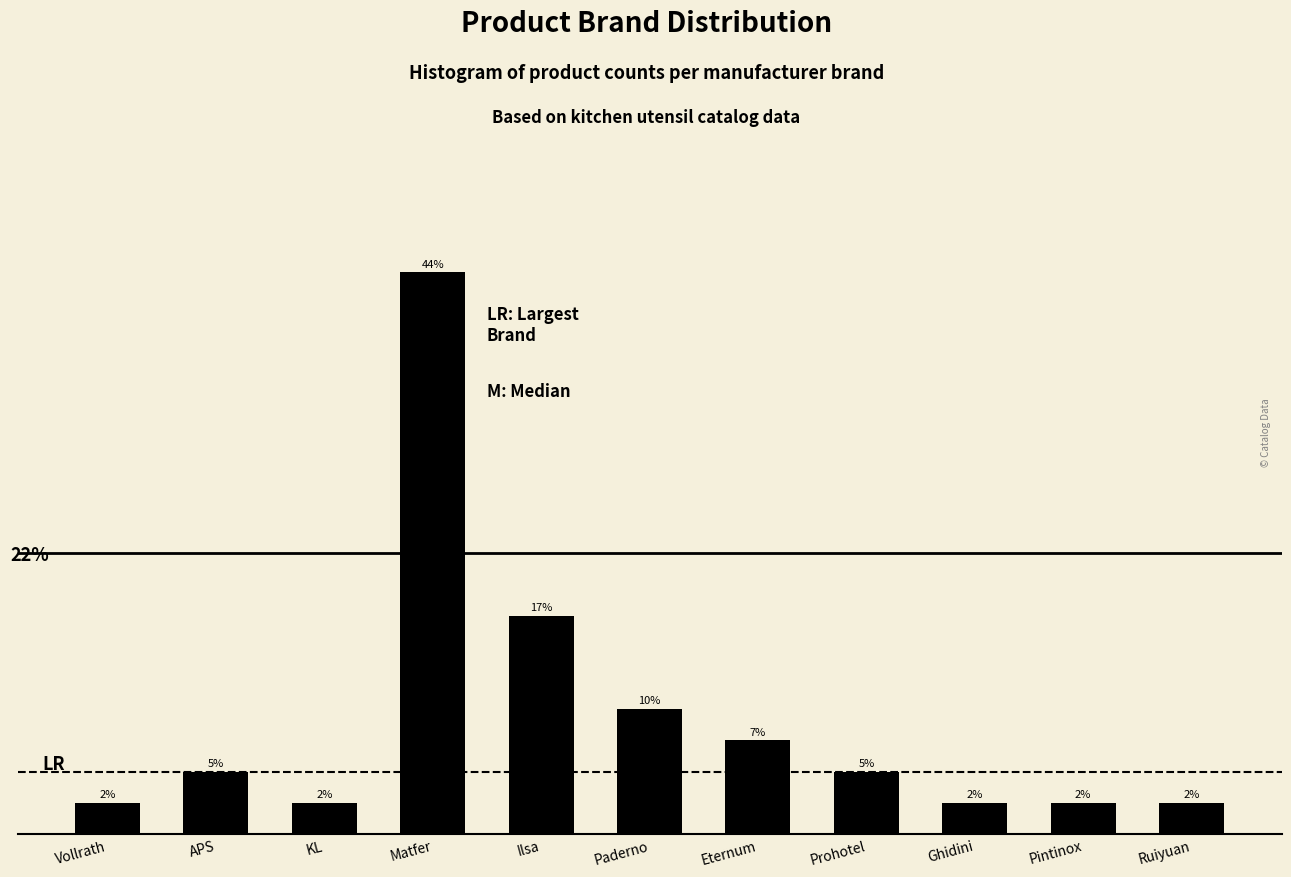

Does the chart contain any negative values?

No